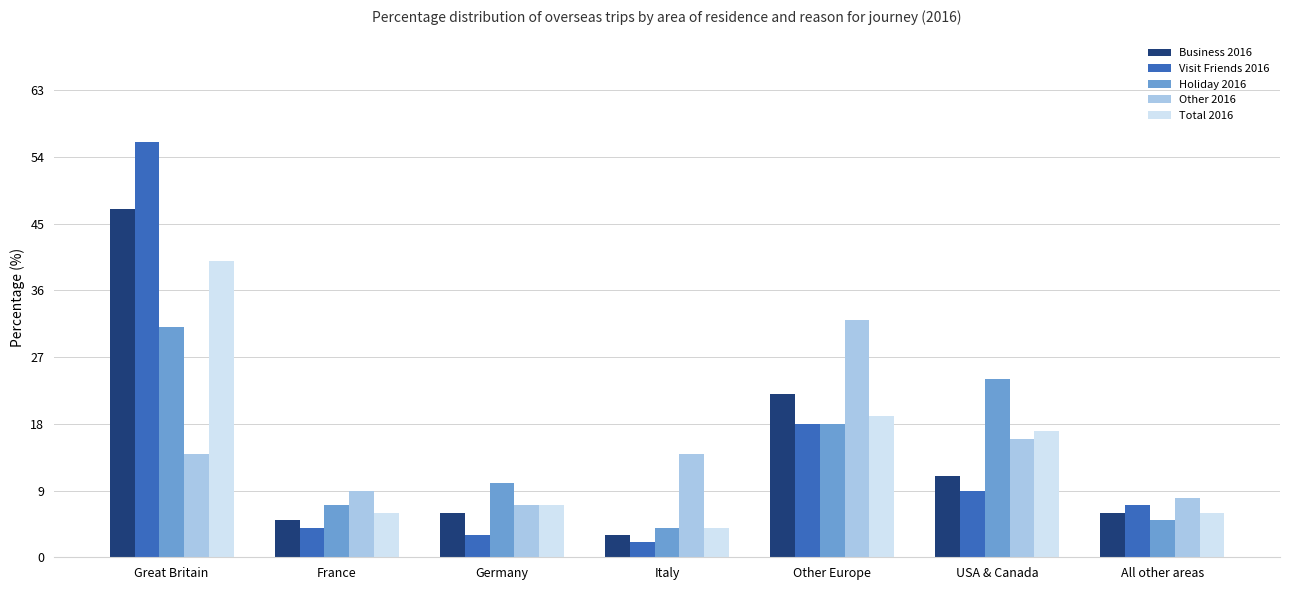

Does the chart contain stacked bars?

No